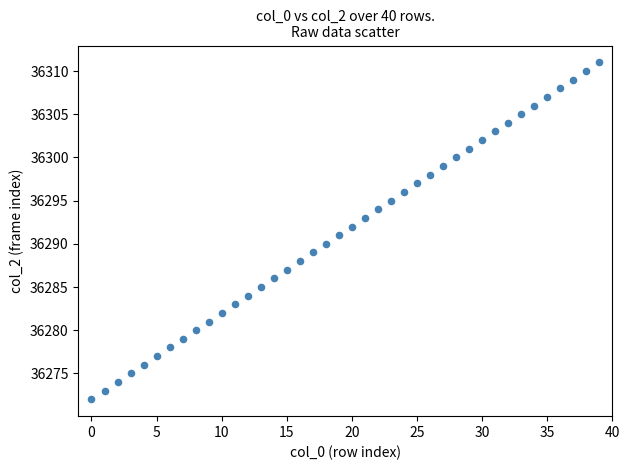

What is the range of Y values (max minus min)?

39